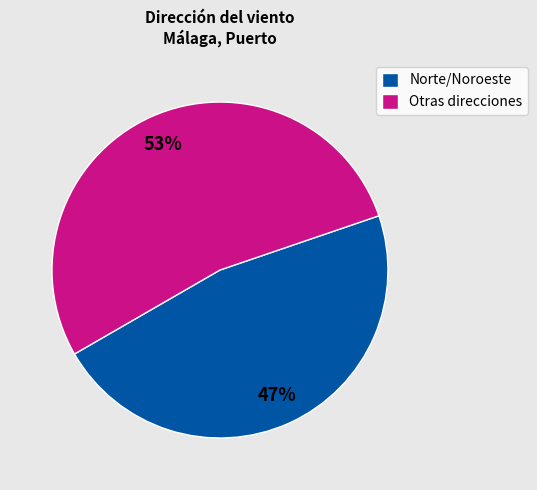

Combined, do Norte/Noroeste and Otras direcciones account for over 50%?

Yes